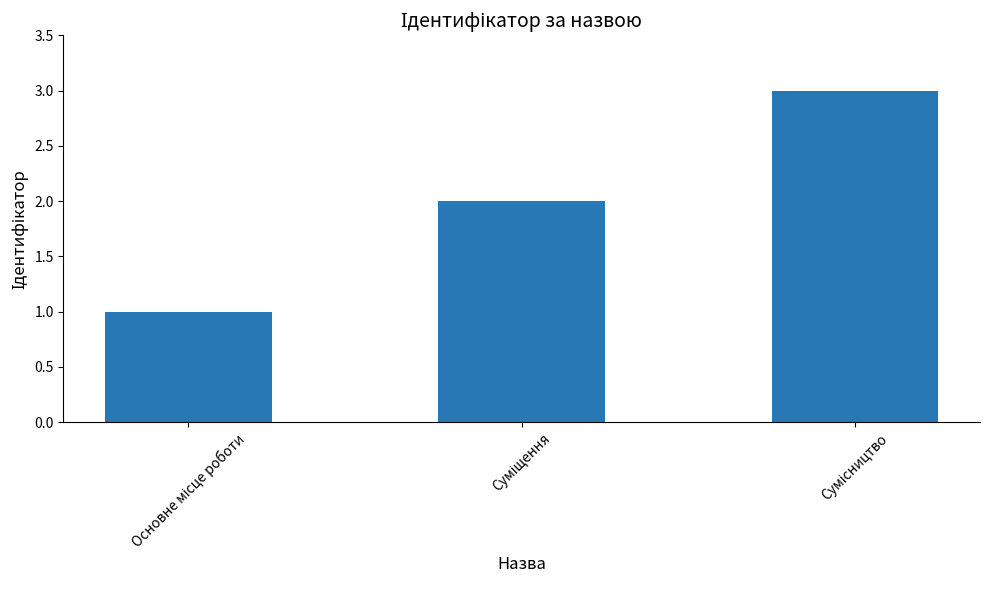

What is the maximum value shown in the chart?

3